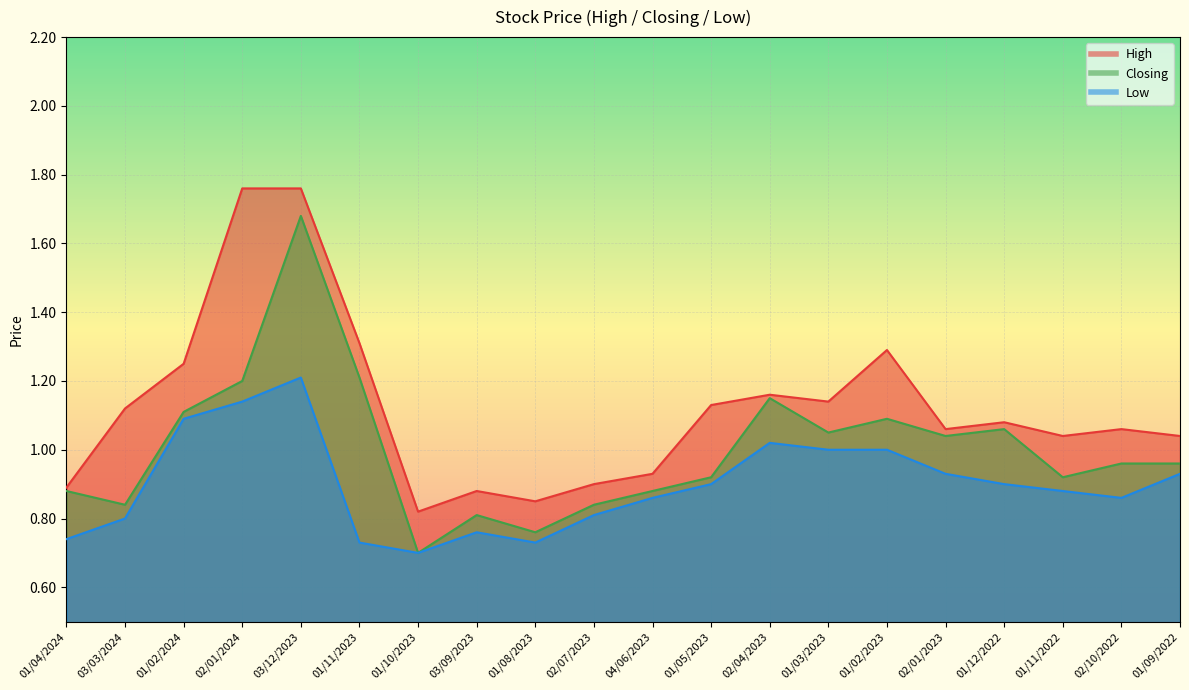

Is the value of Closing at 01/11/2022 greater than the value of Low at 02/01/2024?

No